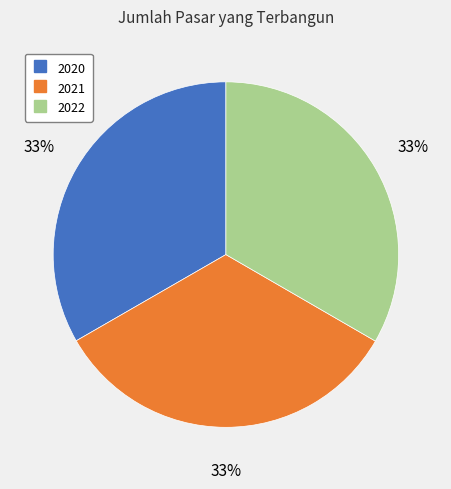

Does 2020 account for over 50% of the chart?

No